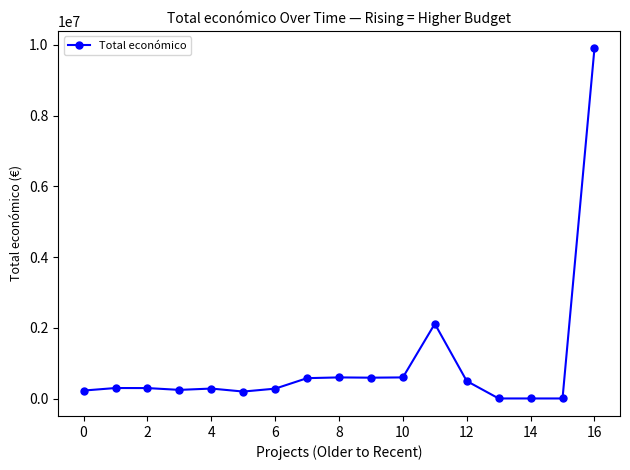

True or false: there are more than 2 points higher than both neighbors.

True